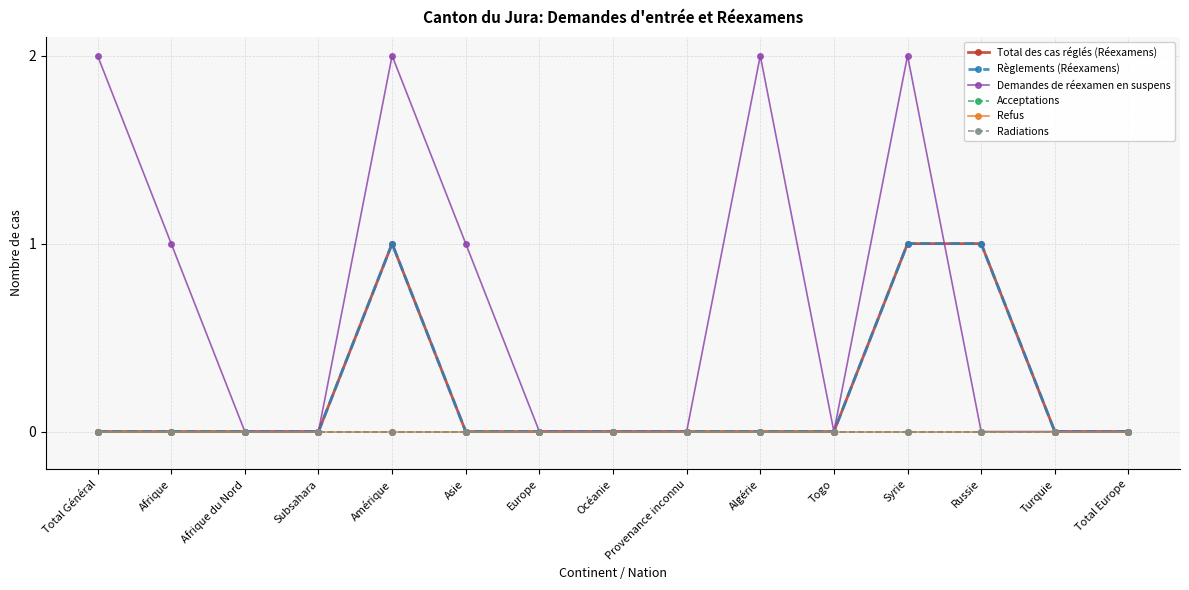

True or false: Radiations and Total des cas réglés (Réexamens) intersect in this chart.

False